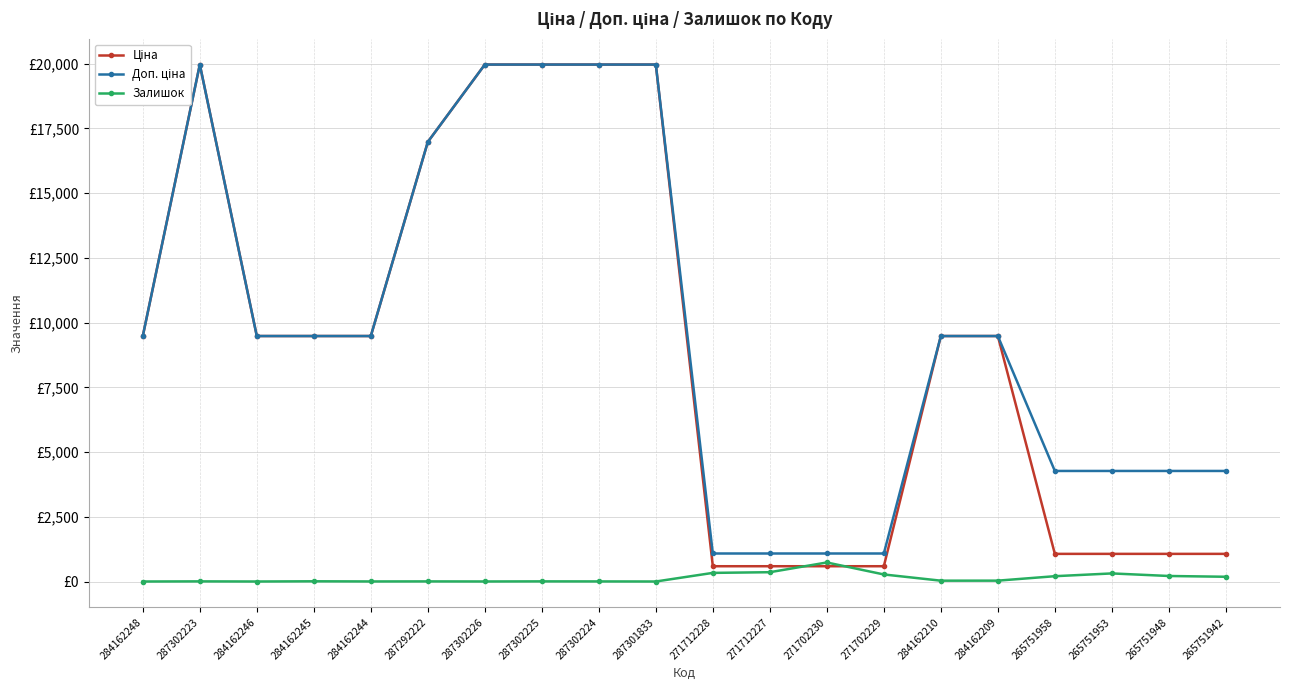

Reading left to right, transcribe all the data shown in this chart.

Ціна: 284162248=9480.1	287302223=19964.2	284162246=9480.1	284162245=9480.1	284162244=9480.1	287292222=16976.3	287302226=19964.2	287302225=19964.2	287302224=19964.2	287301833=19964.2	271712228=589.9	271712227=589.9	271702230=589.9	271702229=589.9	284162210=9480.1	284162209=9480.1	265751958=1067.3	265751953=1067.3	265751948=1067.3	265751942=1067.3
Доп. ціна: 284162248=9480.1	287302223=19964.2	284162246=9480.1	284162245=9480.1	284162244=9480.1	287292222=16976.3	287302226=19964.2	287302225=19964.2	287302224=19964.2	287301833=19964.2	271712228=1081.7	271712227=1081.7	271702230=1081.7	271702229=1081.7	284162210=9480.1	284162209=9480.1	265751958=4269.4	265751953=4269.4	265751948=4269.4	265751942=4269.4
Залишок: 284162248=0.0	287302223=5.0	284162246=0.0	284162245=8.0	284162244=2.0	287292222=4.0	287302226=1.0	287302225=5.0	287302224=3.0	287301833=0.0	271712228=333.0	271712227=359.0	271702230=735.0	271702229=272.0	284162210=32.0	284162209=33.0	265751958=205.0	265751953=312.0	265751948=213.0	265751942=183.0